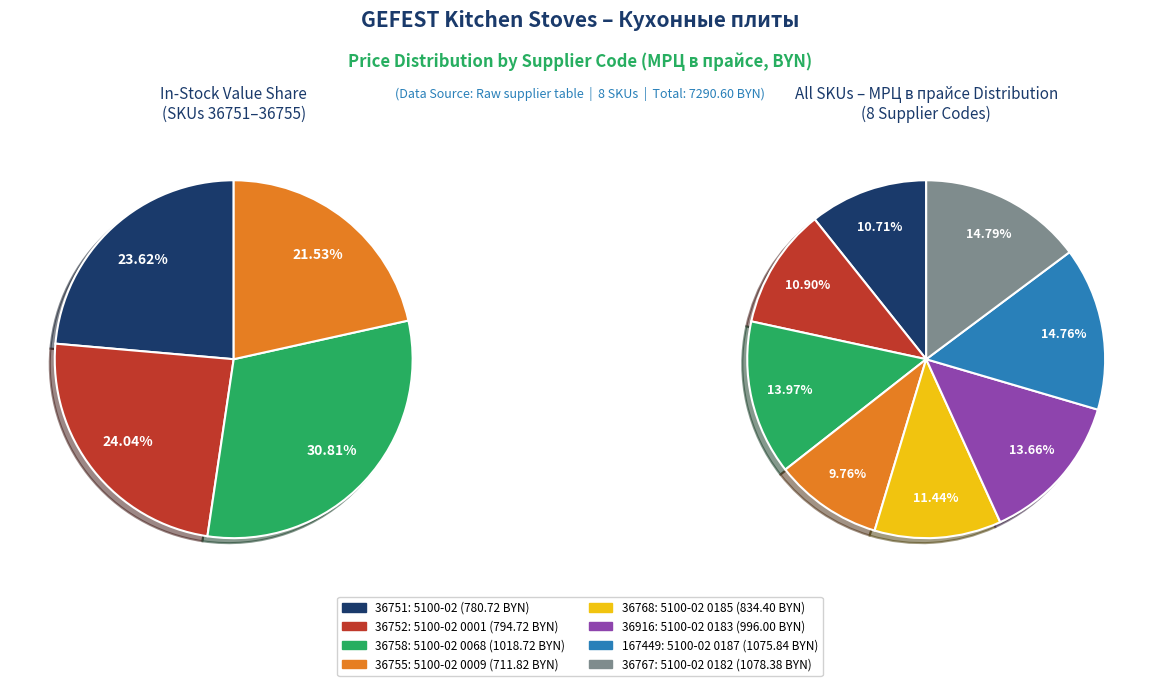

How many slices are in this pie chart?

8